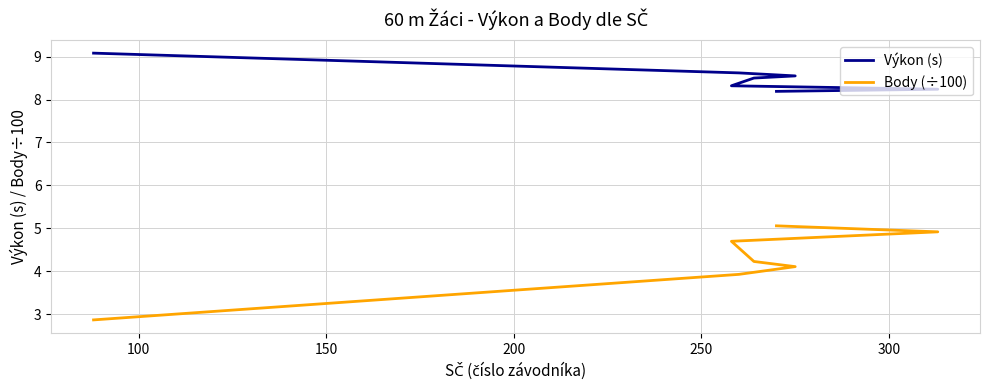

Is it true that Body (÷100) equals 6.6 at 200?

False